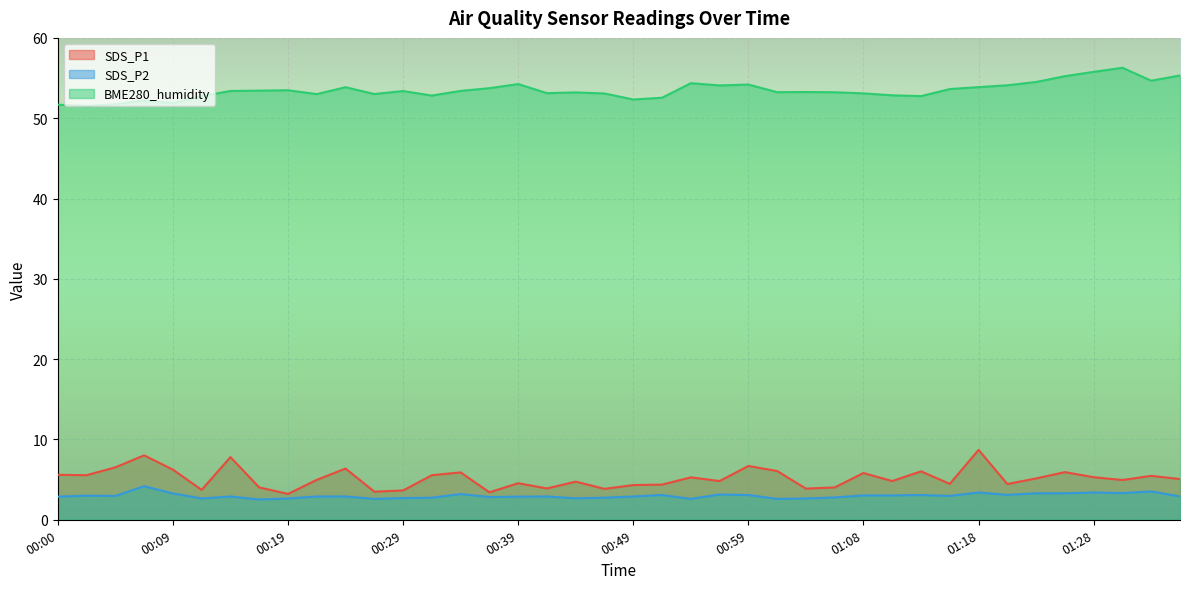

How many lines are shown in the chart?

3